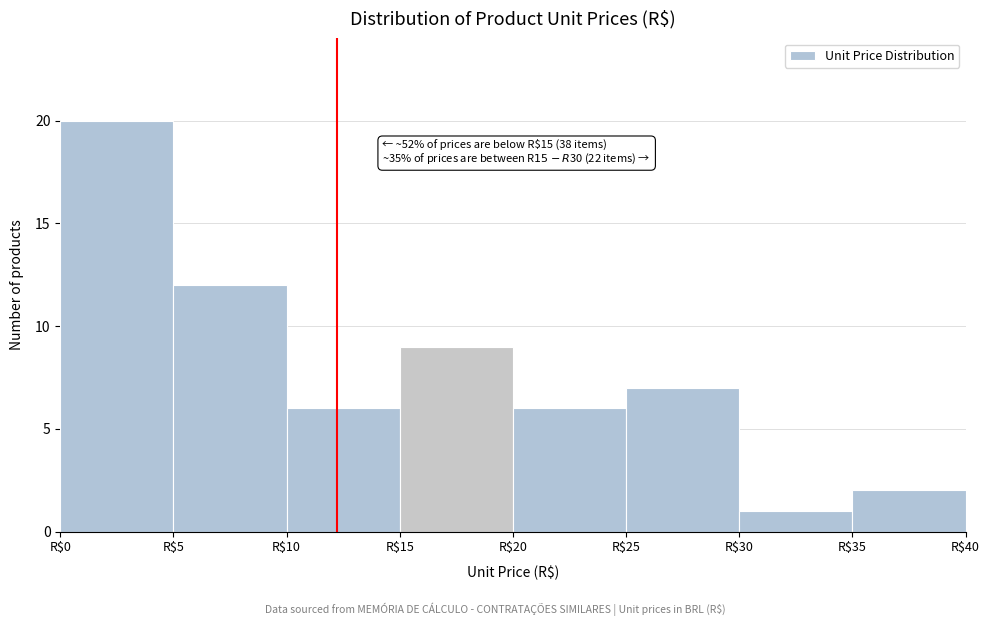

Over which range of the x-axis is the bar tallest?

0 to 5